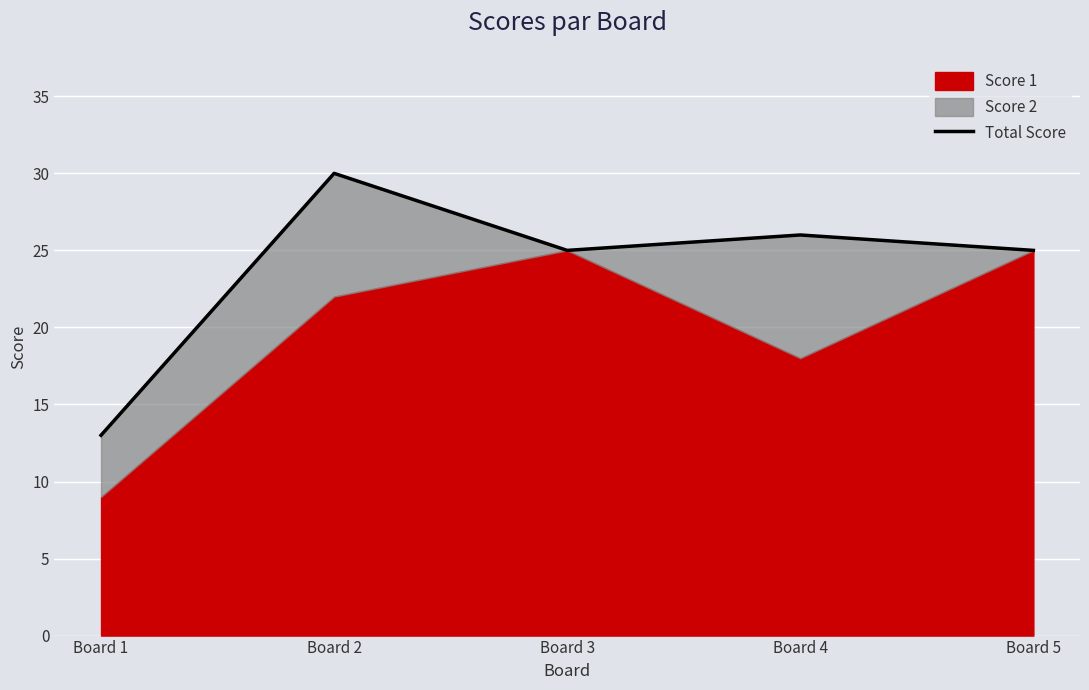

What is the sum of all values?

119